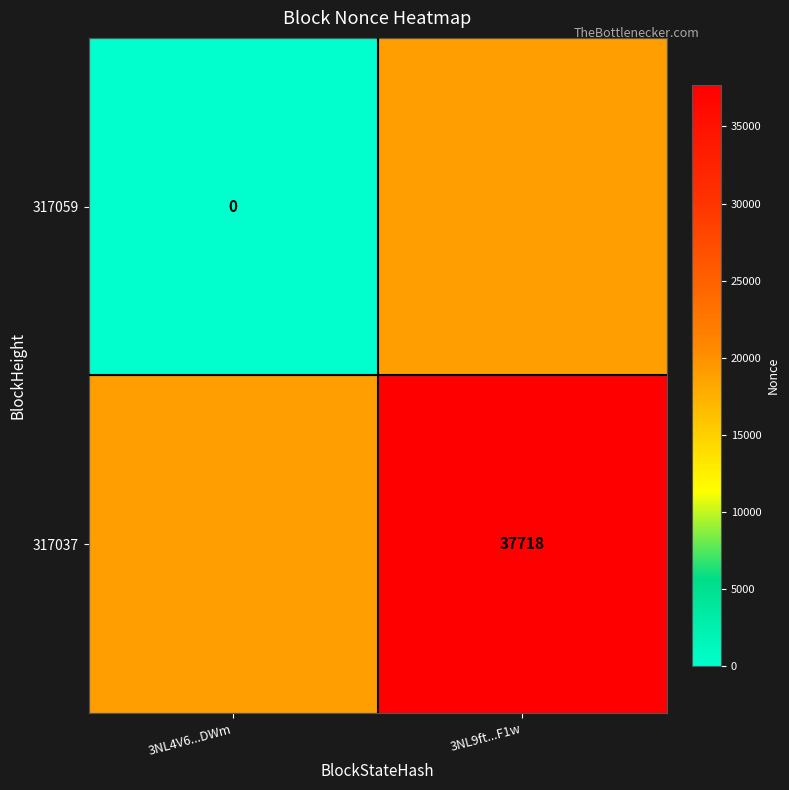

Is the value of 317059 at 3NL4V6...DWm greater than the value of 317037 at 3NL9ft...F1w?

No